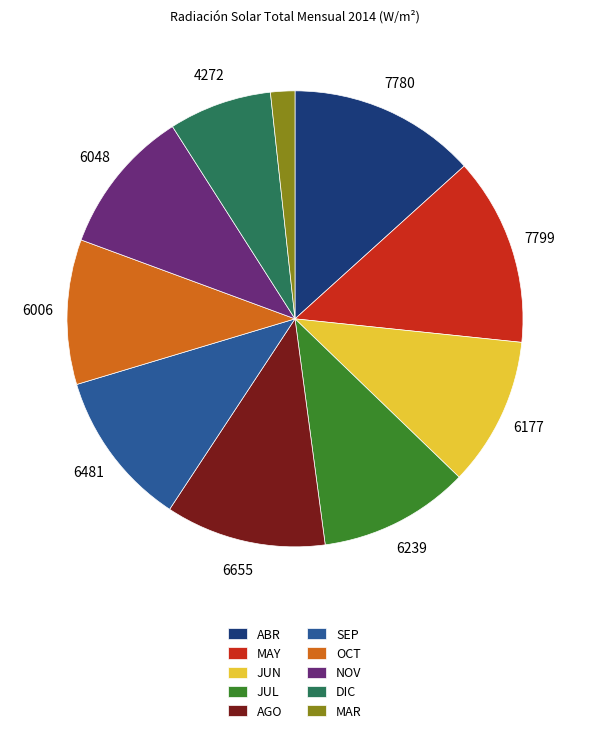

Which slice is the smallest?

MAR